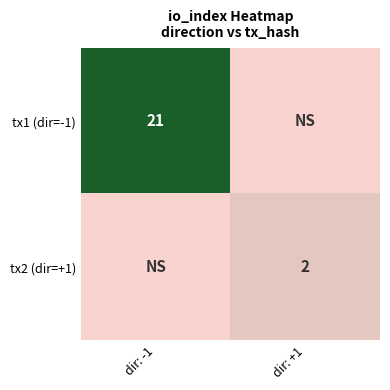

The tx1 (dir=-1) series shows 38 at dir: -1. True or false?

False